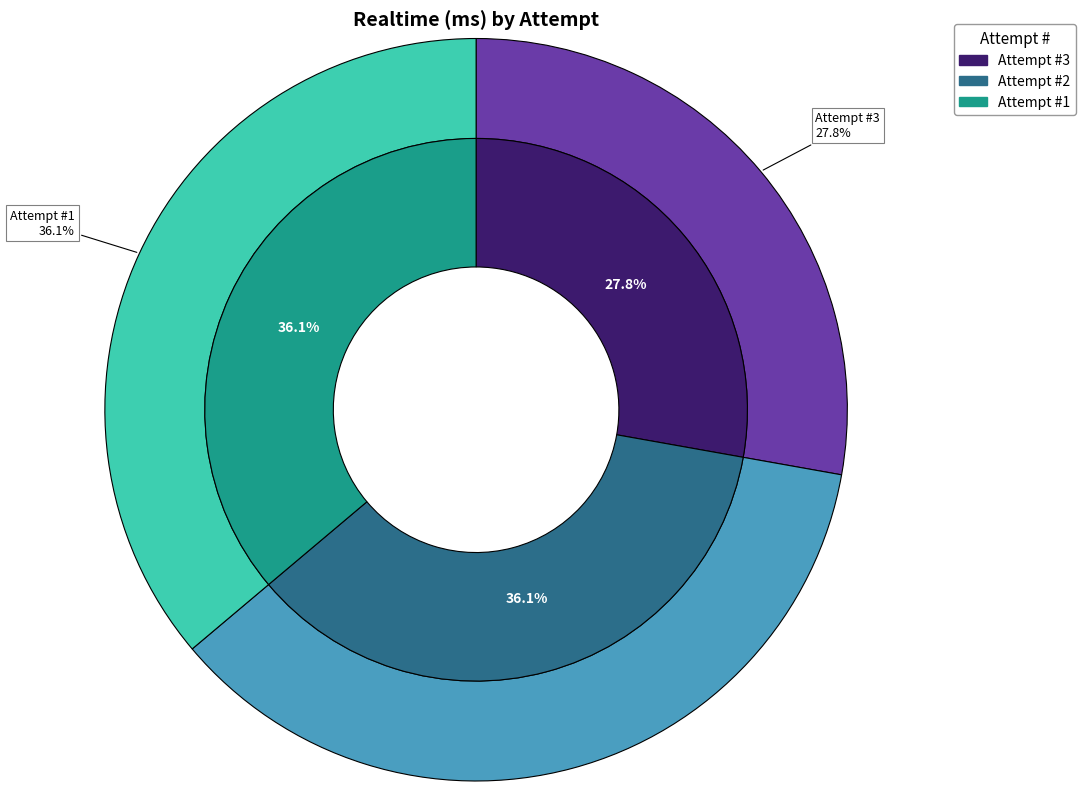

What percentage is NOT represented by Attempt #3?

72.2%